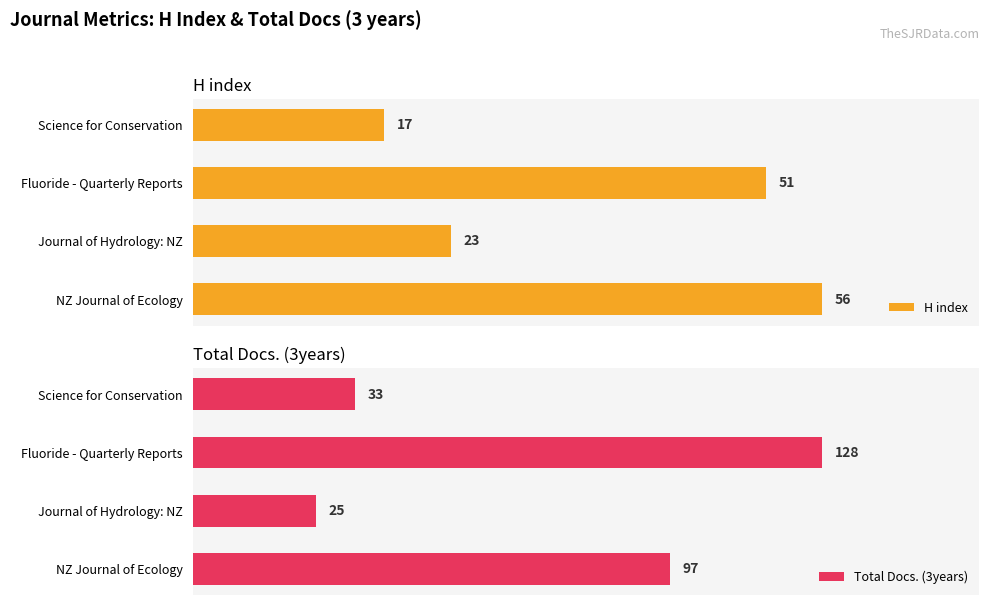

List the labels in order of Total Docs. (3years) value, smallest first.

Journal of Hydrology: NZ, Science for Conservation, NZ Journal of Ecology, Fluoride - Quarterly Reports